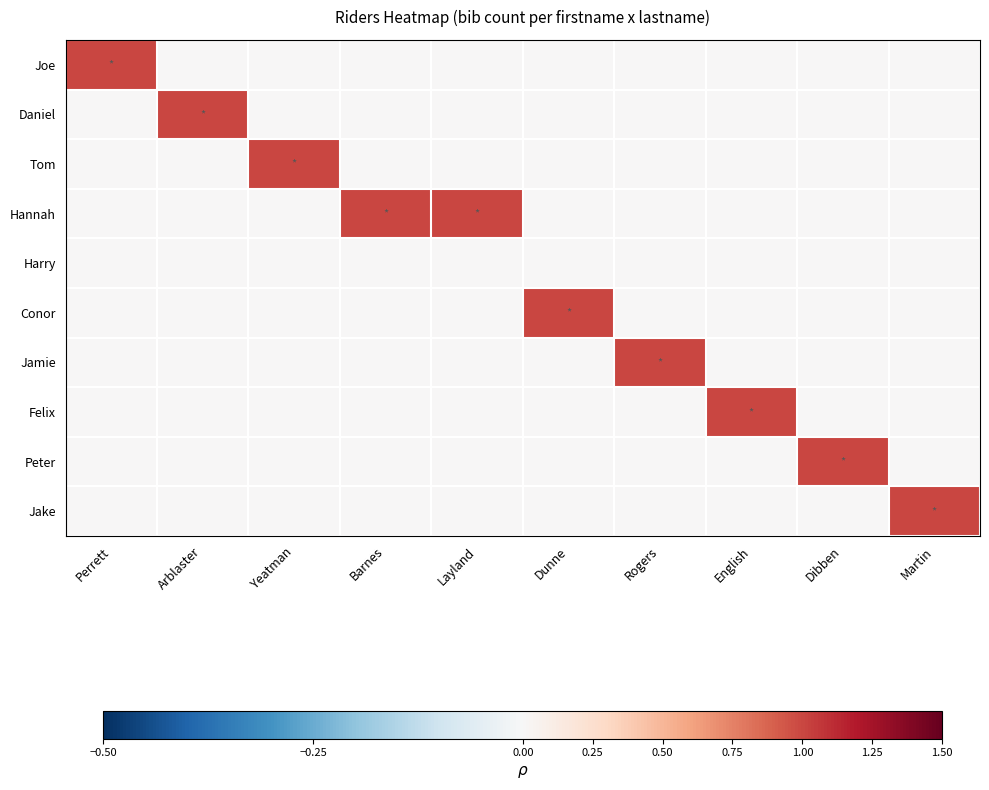

Between Perrett and Arblaster, which is larger?

Perrett